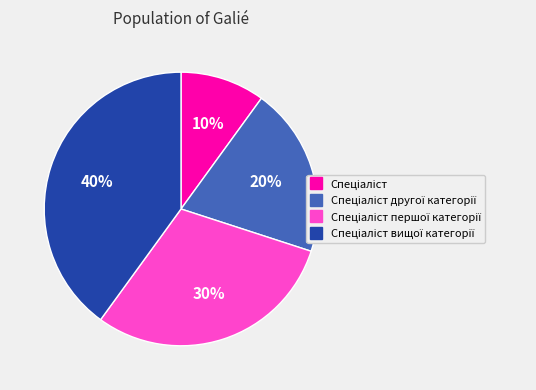

Is there a majority slice in this chart?

No